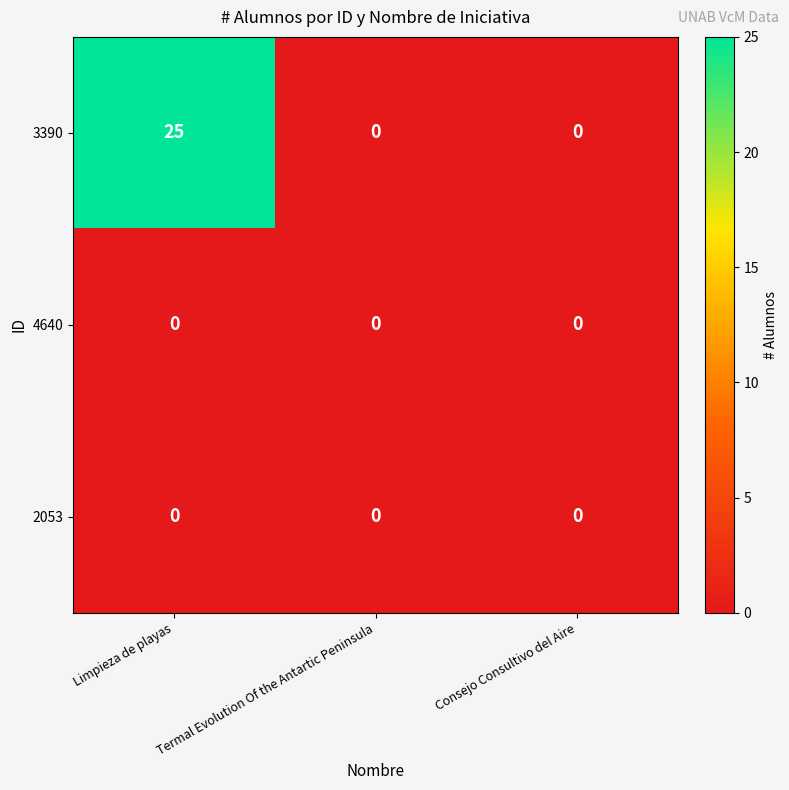

What is the total value across all series at Limpieza de playas?

25